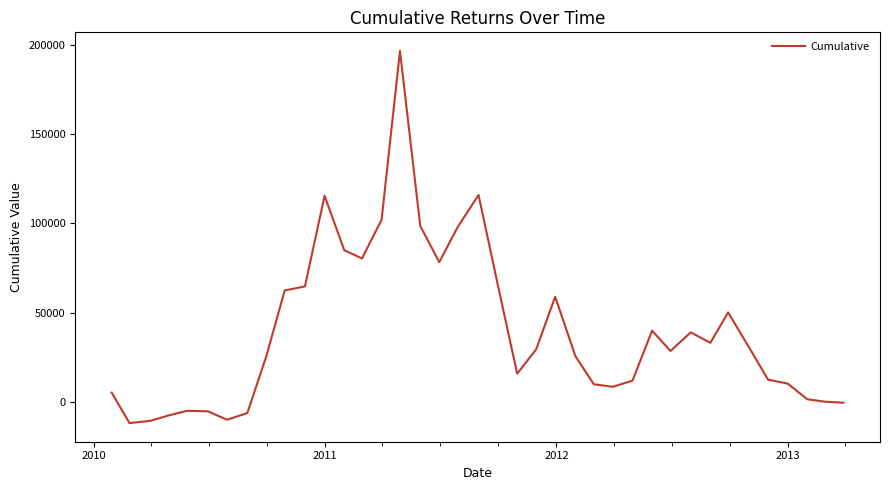

What is the greatest value displayed?

196707.5